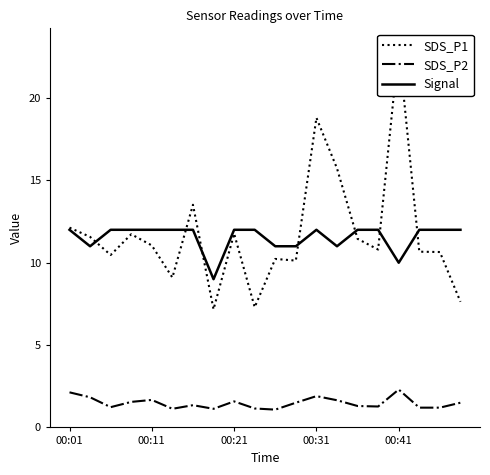

How many values in the Signal series are below 12?

6